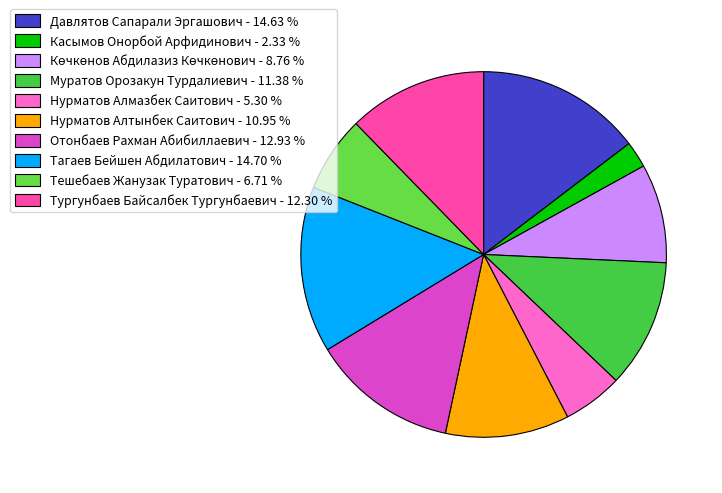

Count the number of slices in the pie.

10